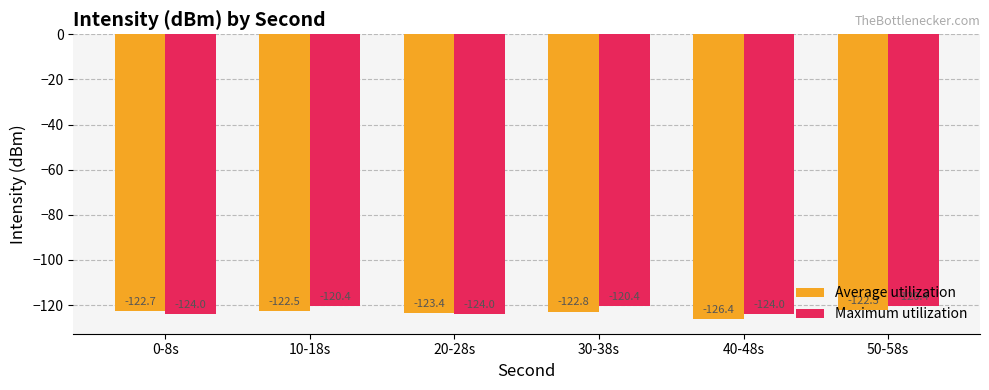

Read the Maximum utilization value at 50-58s.

-120.4